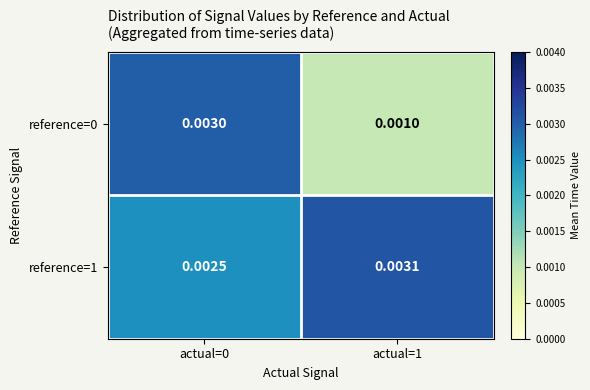

Is the value of reference=0 at actual=0 greater than the value of reference=1 at actual=1?

No